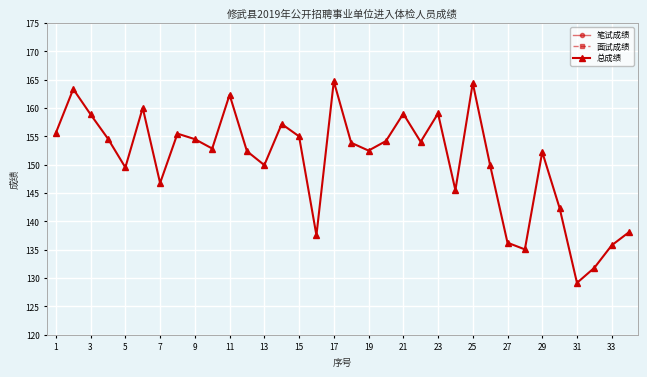

The 总成绩 series shows 146.8 at 7. True or false?

True